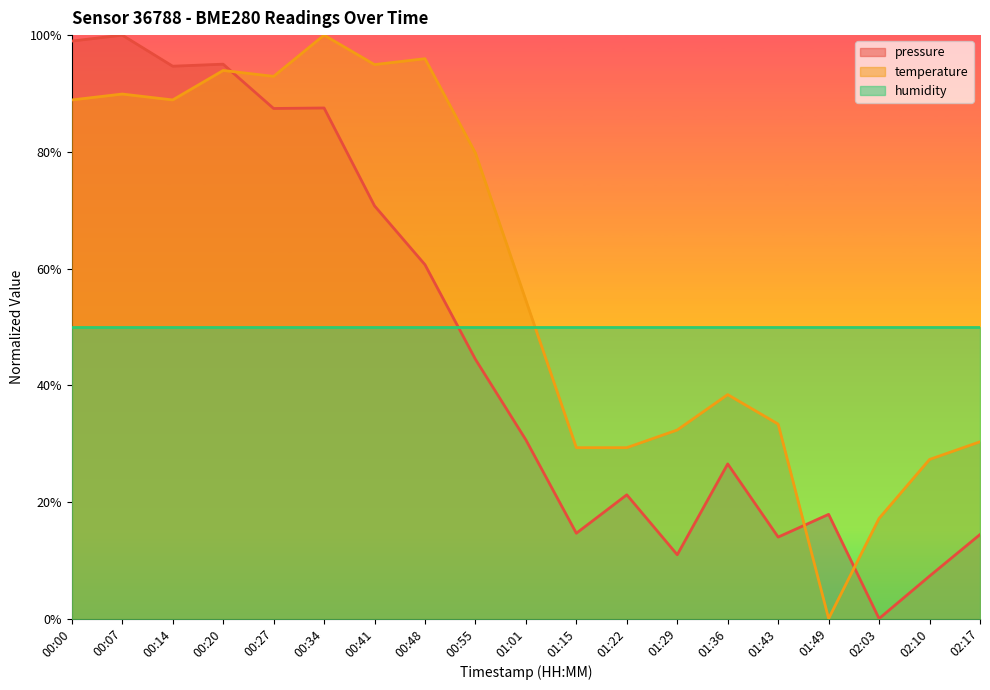

List the labels in order of pressure value, smallest first.

02:03, 02:10, 01:29, 01:43, 02:17, 01:15, 01:49, 01:22, 01:36, 01:01, 00:55, 00:48, 00:41, 00:27, 00:34, 00:14, 00:20, 00:00, 00:07